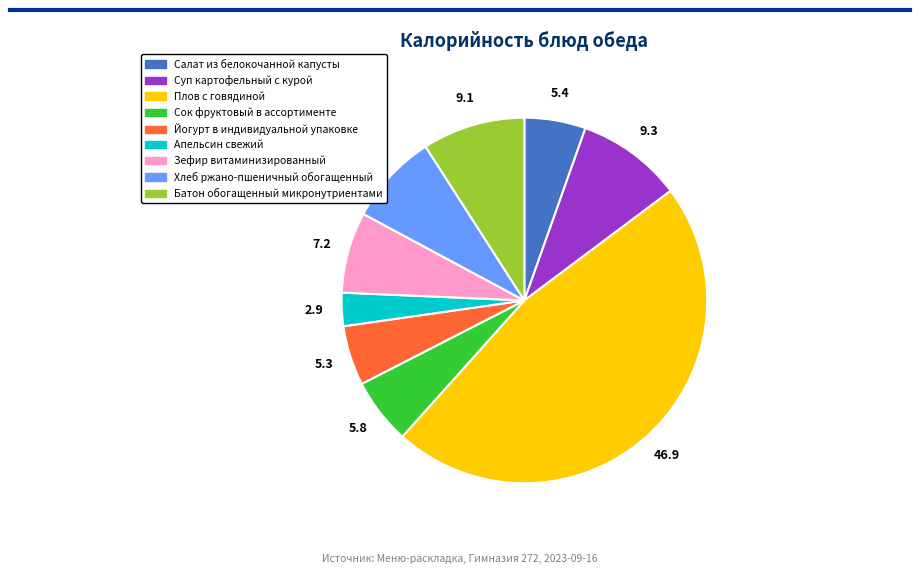

Which has a higher value, Салат из белокочанной капусты or Суп картофельный с курой?

Суп картофельный с курой